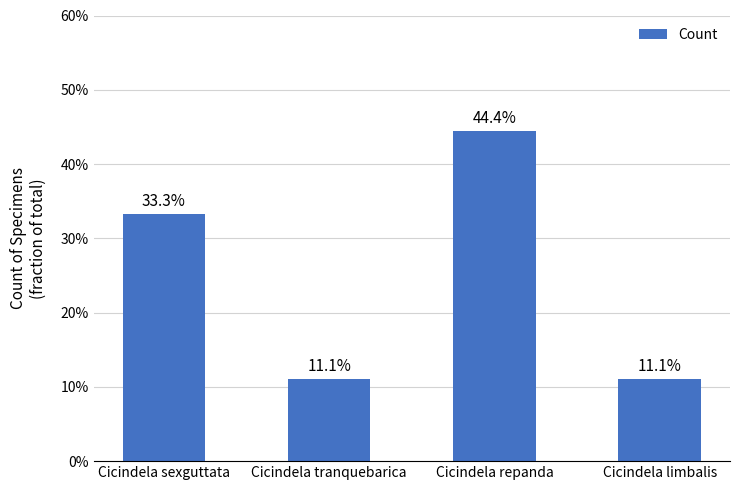

Reading left to right, transcribe all the data shown in this chart.

0.3	0.1	0.4	0.1